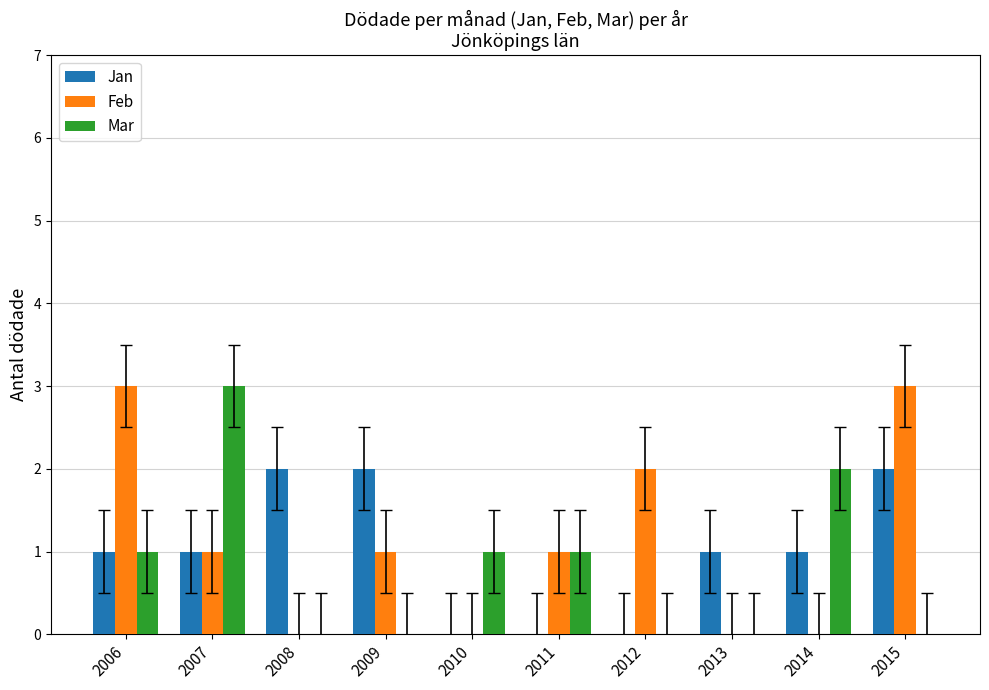

The Jan series shows 0 at 2010. True or false?

True